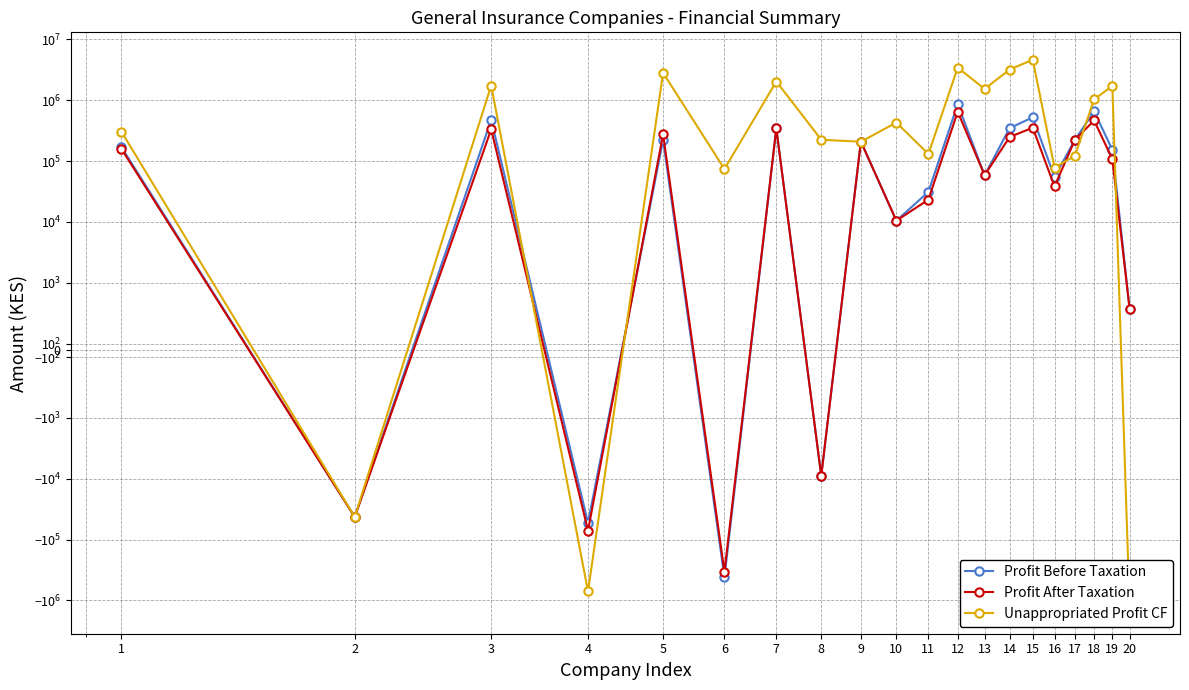

Reading left to right, extract all data points from this chart.

Profit Before Taxation: 168920	-42515	475026	-53132	223320	-417635	345137	-8973	209401	10473	31151	865337	58424	347685	523967	54625	223635	656717	153475	615
Profit After Taxation: 157944	-42515	332518	-71013	275502	-337103	345137	-8973	209401	10473	23241	649357	58424	248595	353678	38237	223635	464792	107433	615
Unappropriated Profit CF: 303501	-42515	1747349	-709843	2822962	74088	2033134	224321	208147	430190	130639	3439264	1537245	3190067	4646104	78203	122281	1032859	1718546	-1253360